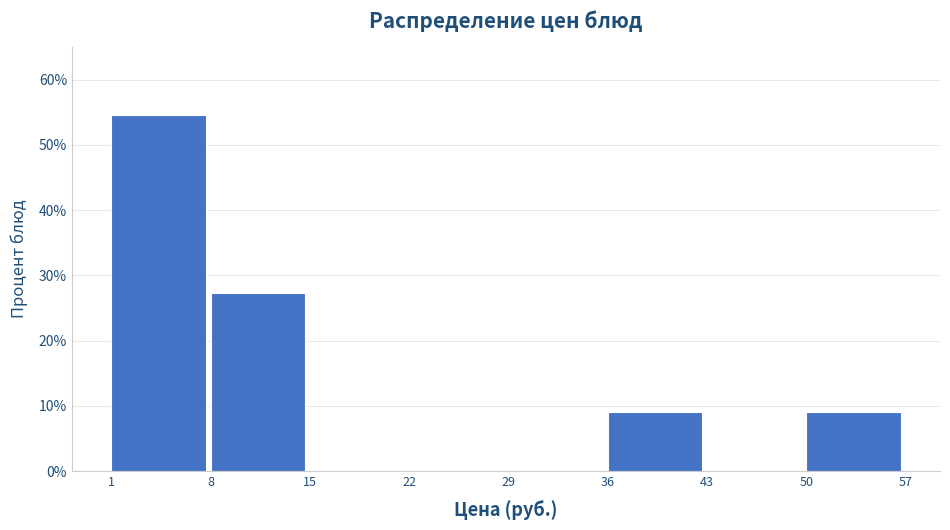

Reading left to right, list every bar in this chart as the range it spans on the x-axis followed by its height. The values are not printed on the chart, so give them approximately, as read against the axis.

1 to 8: 55
8 to 15: 27
15 to 22: 0
22 to 29: 0
29 to 36: 0
36 to 43: 9
43 to 50: 0
50 to 57: 9